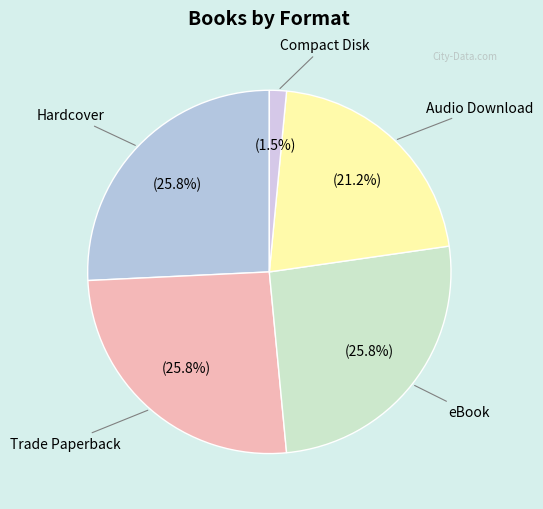

To the nearest percent, what is the difference between the Audio Download and eBook slice percentages?

5%